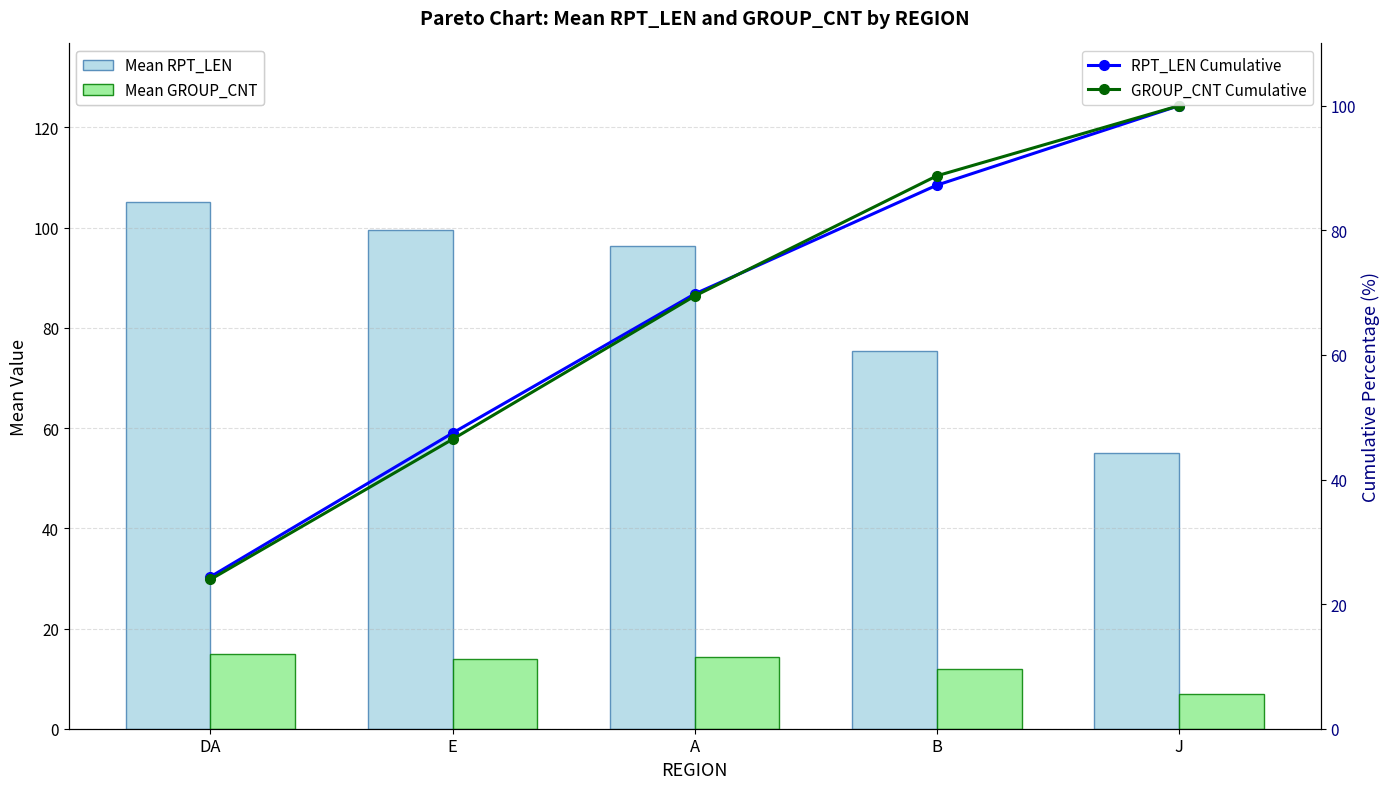

How many groups of bars are there?

5